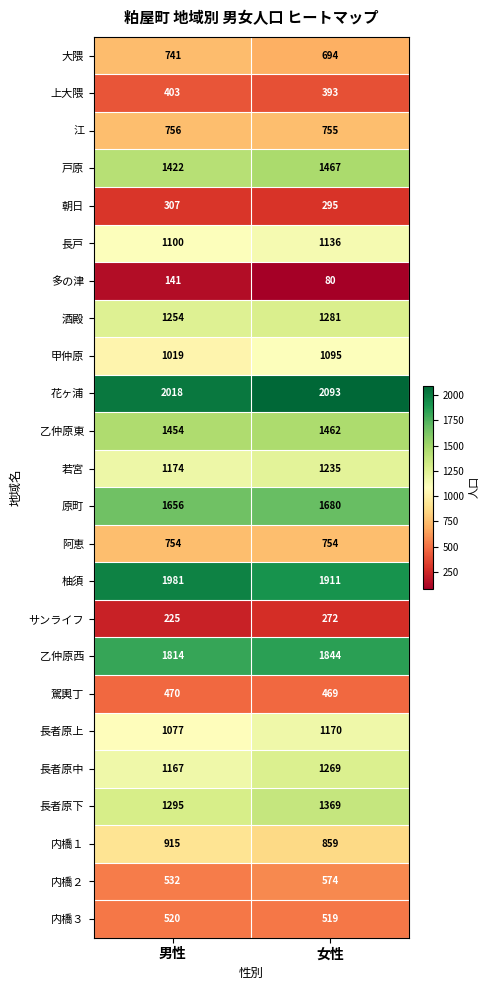

Which series changed the most between 男性 and 女性?

長者原中